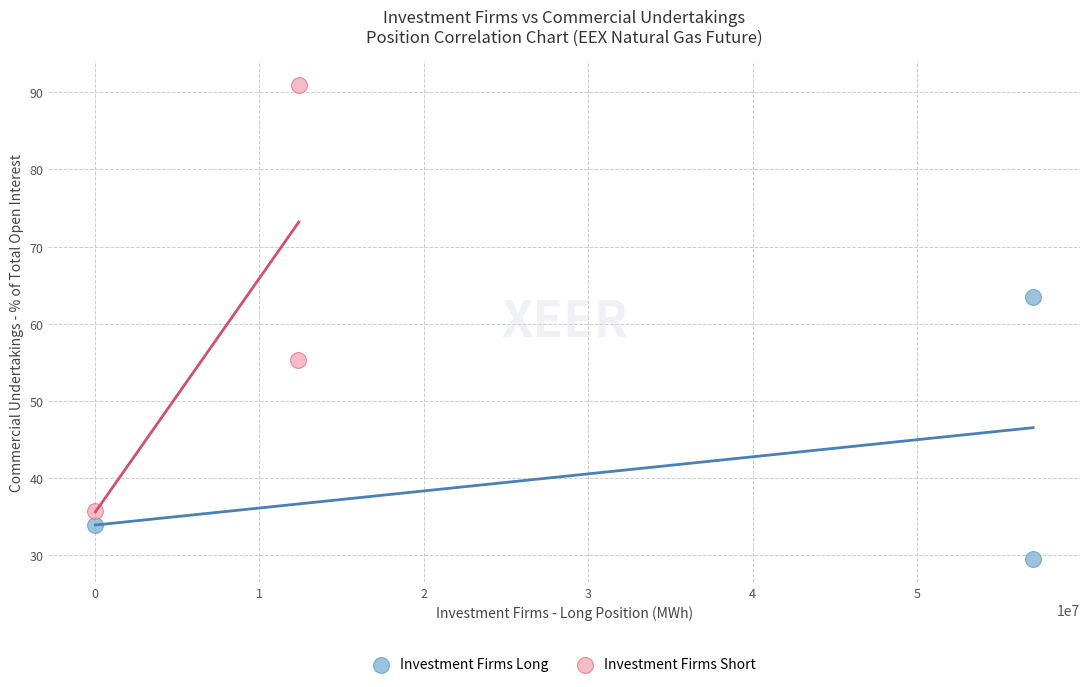

Which series reaches the minimum Y coordinate?

Investment Firms Long